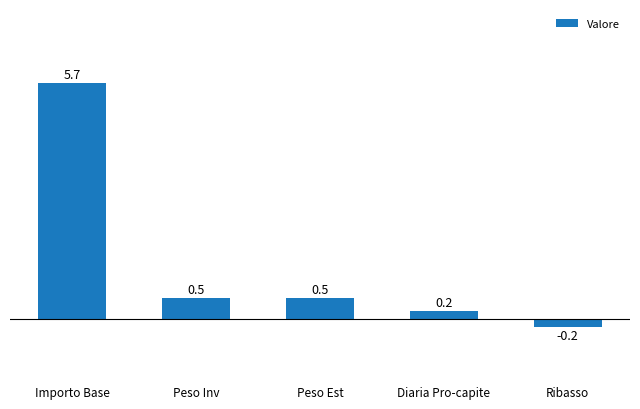

The value at Peso Inv is 0.8. True or false?

False